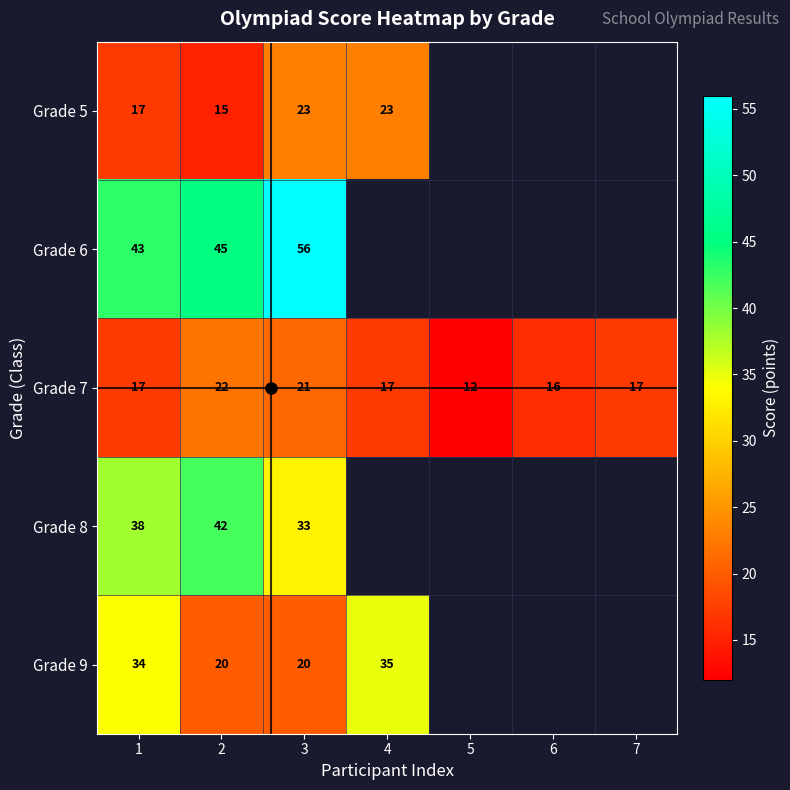

At which label is Grade 5 closest to 19?

1